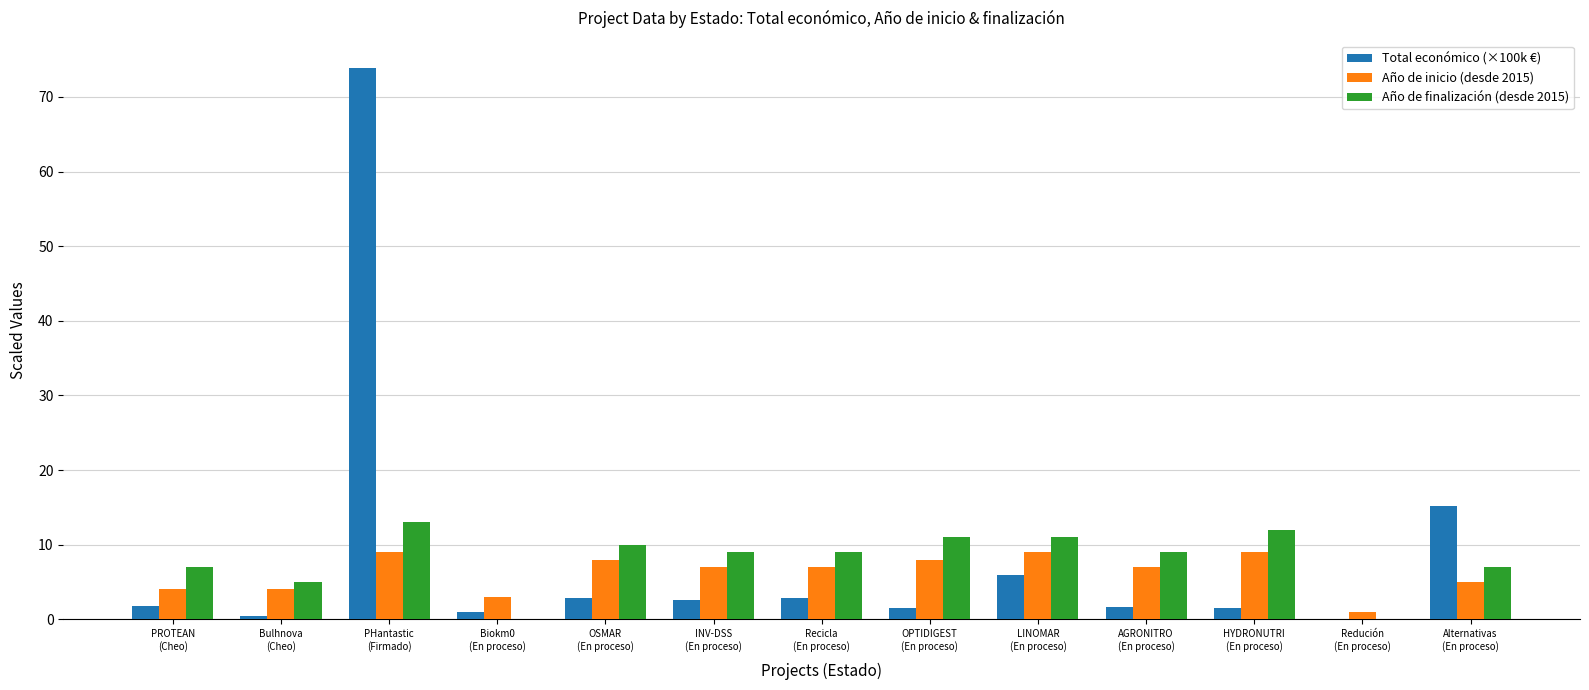

What is the highest value of the Año de inicio (desde 2015) series?

9.0